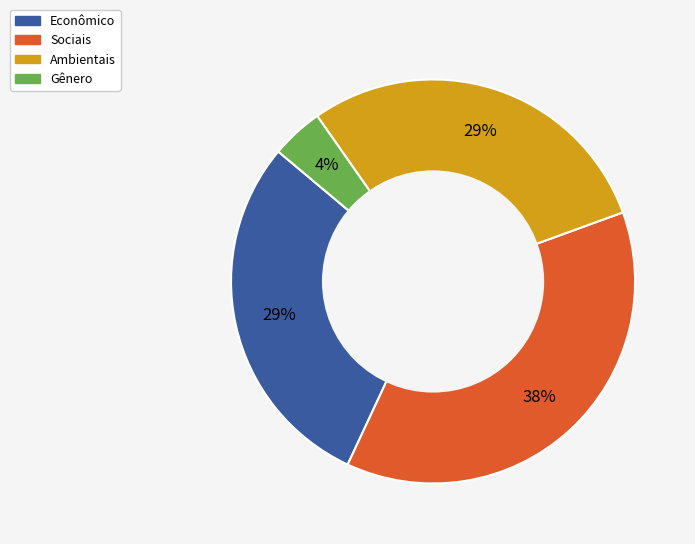

Between Gênero and Econômico, which is larger?

Econômico